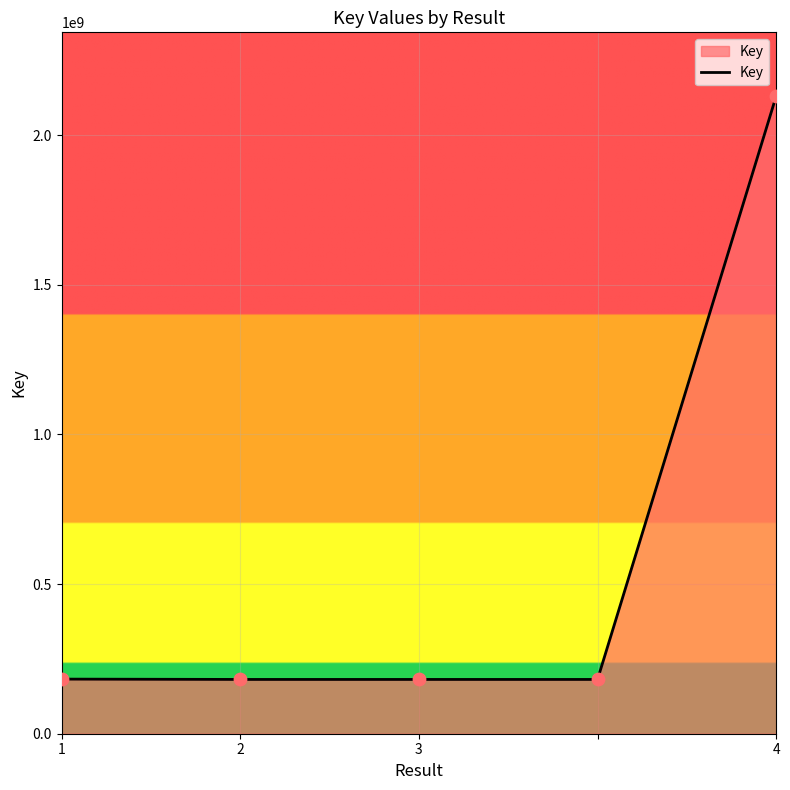

What is the smallest value displayed?

181366910